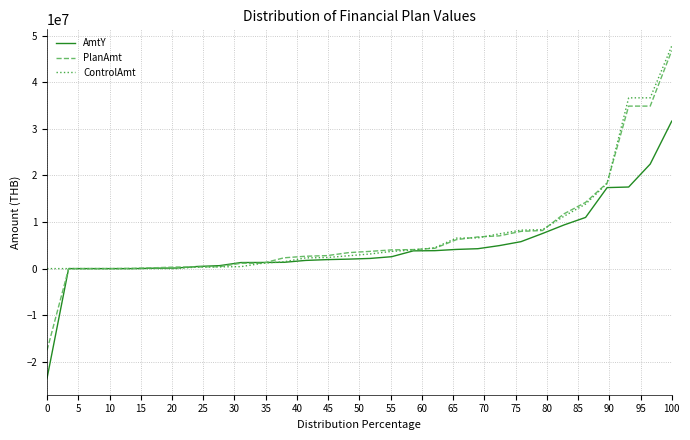

Count the number of categories in the chart.

30